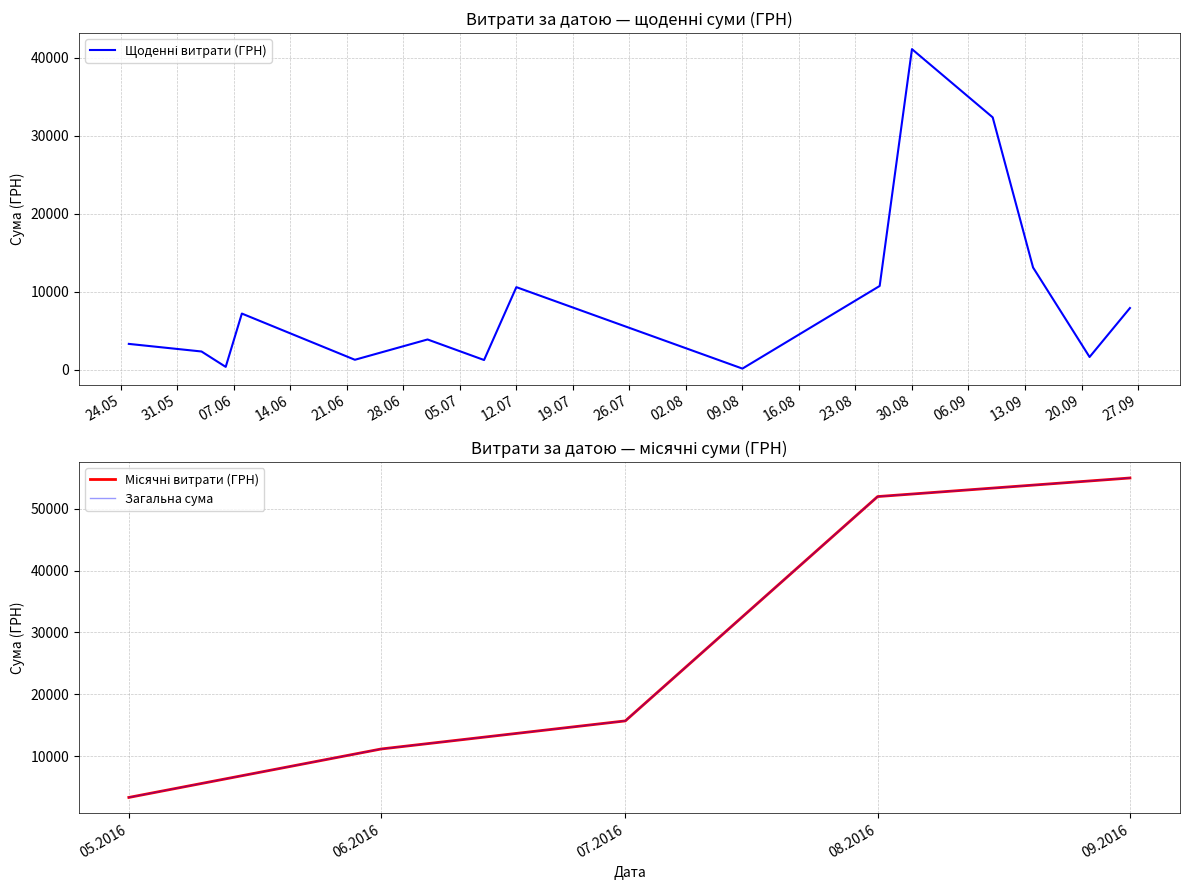

How many values exceed 1210?

19